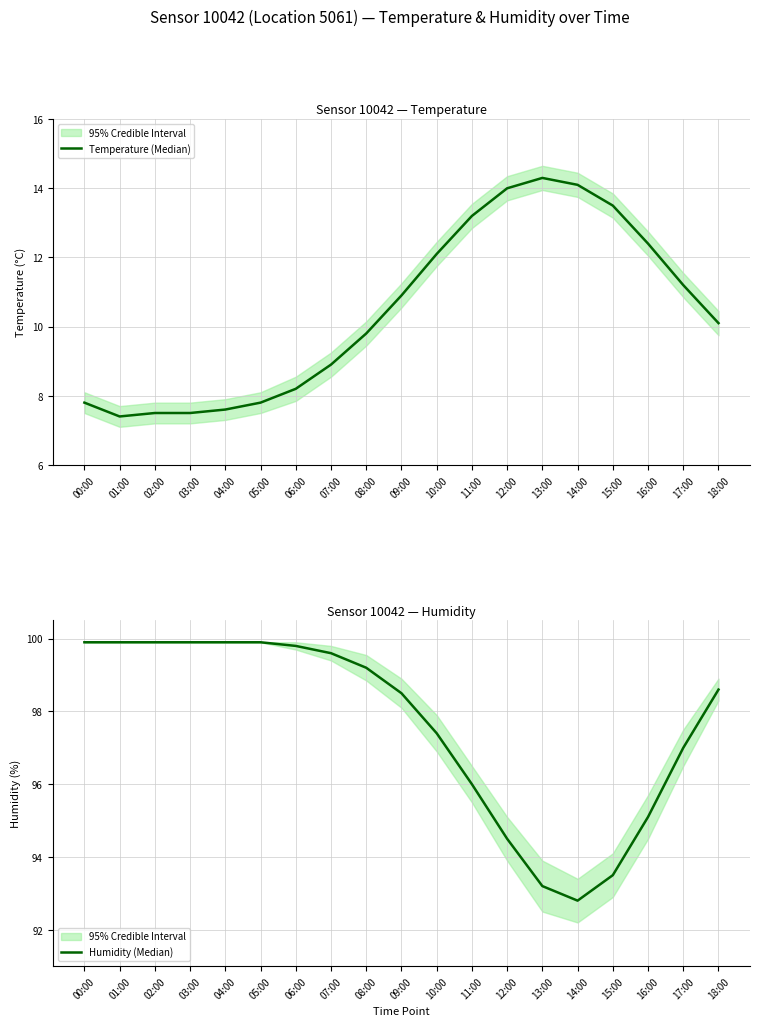

Does the chart display data point markers on the line(s)?

No